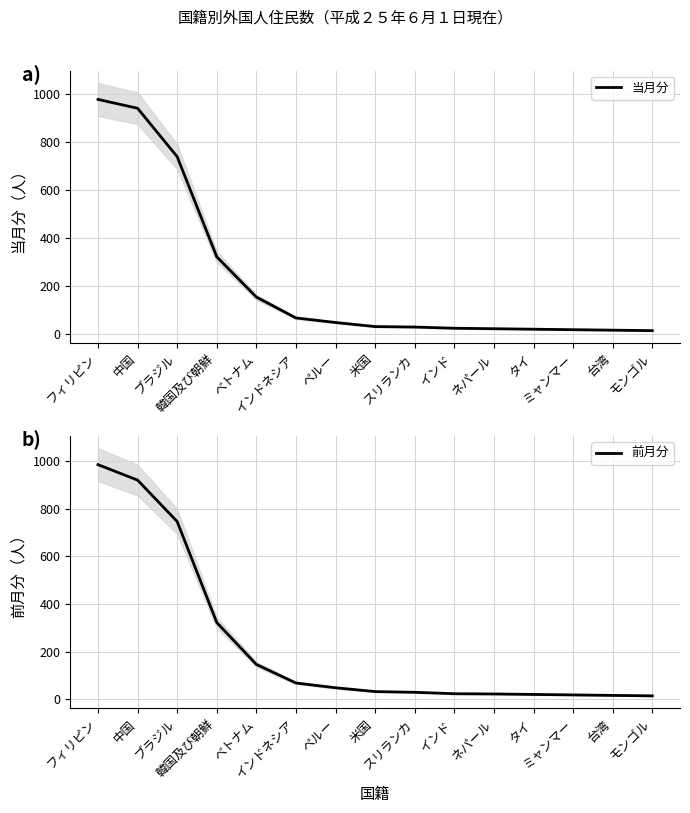

Rank the series at フィリピン from highest to lowest value.

前月分, 当月分